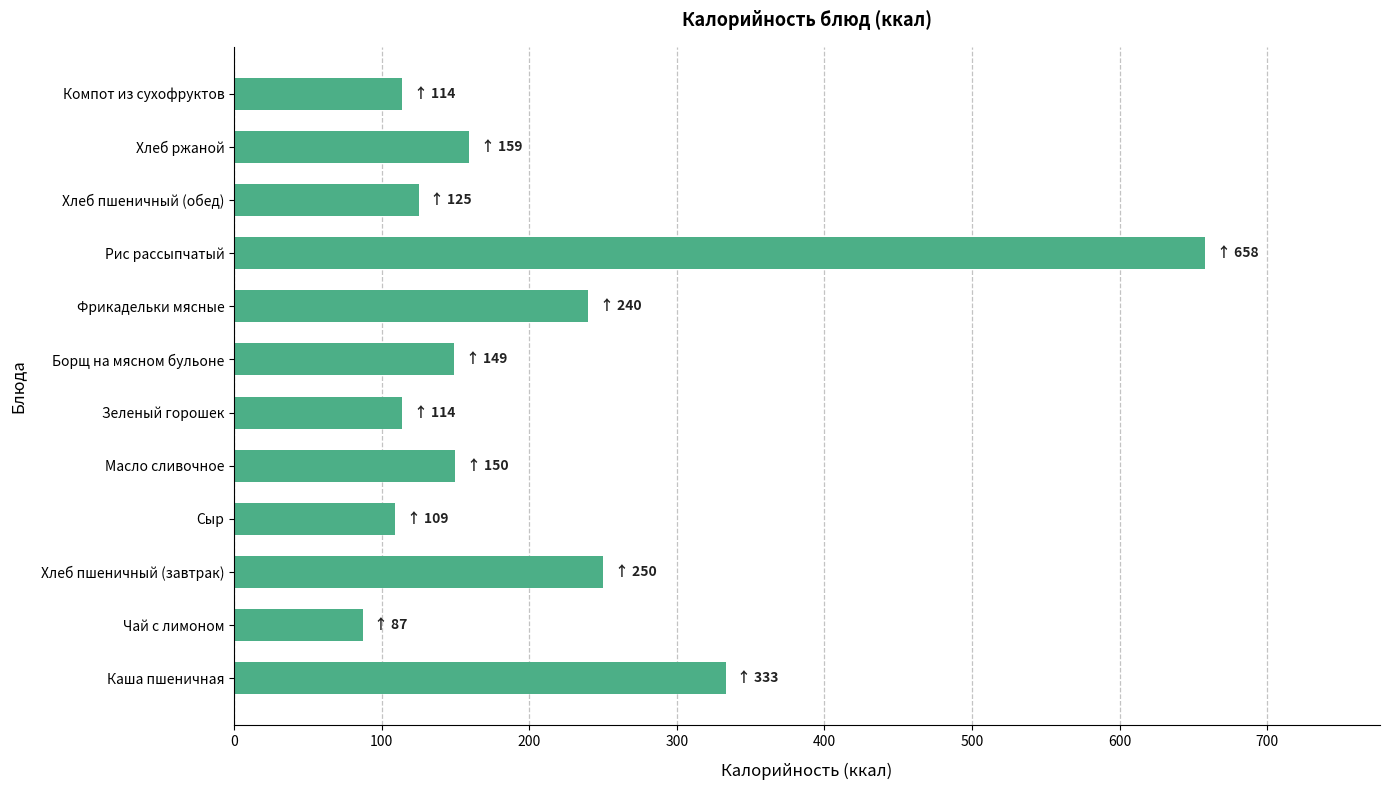

What is the smallest value displayed?

87